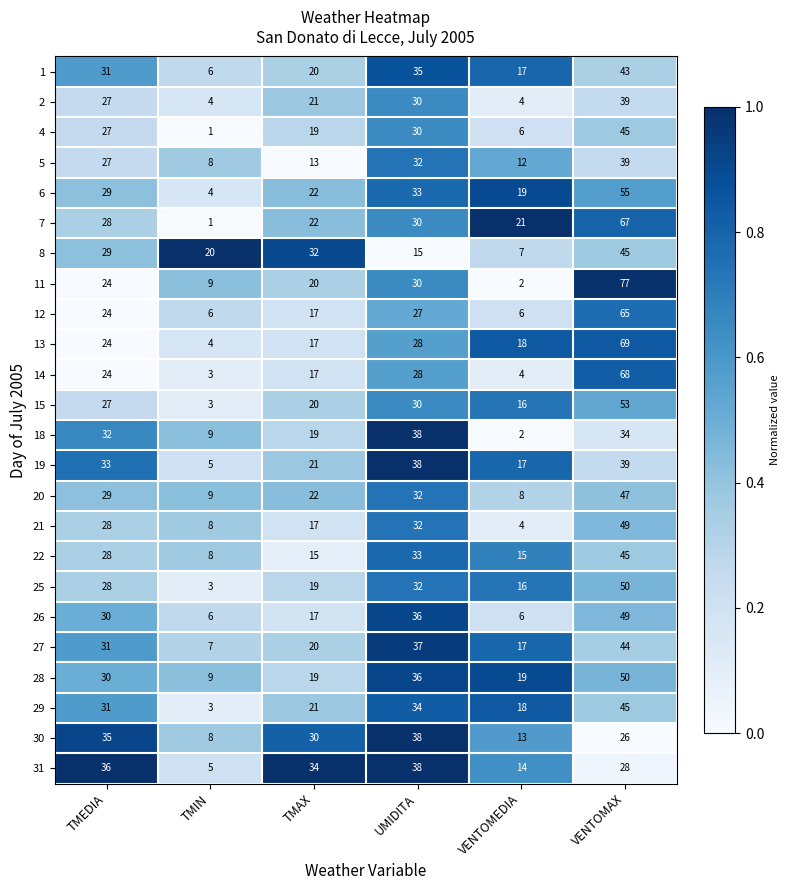

Which series has the largest total across all categories?

7